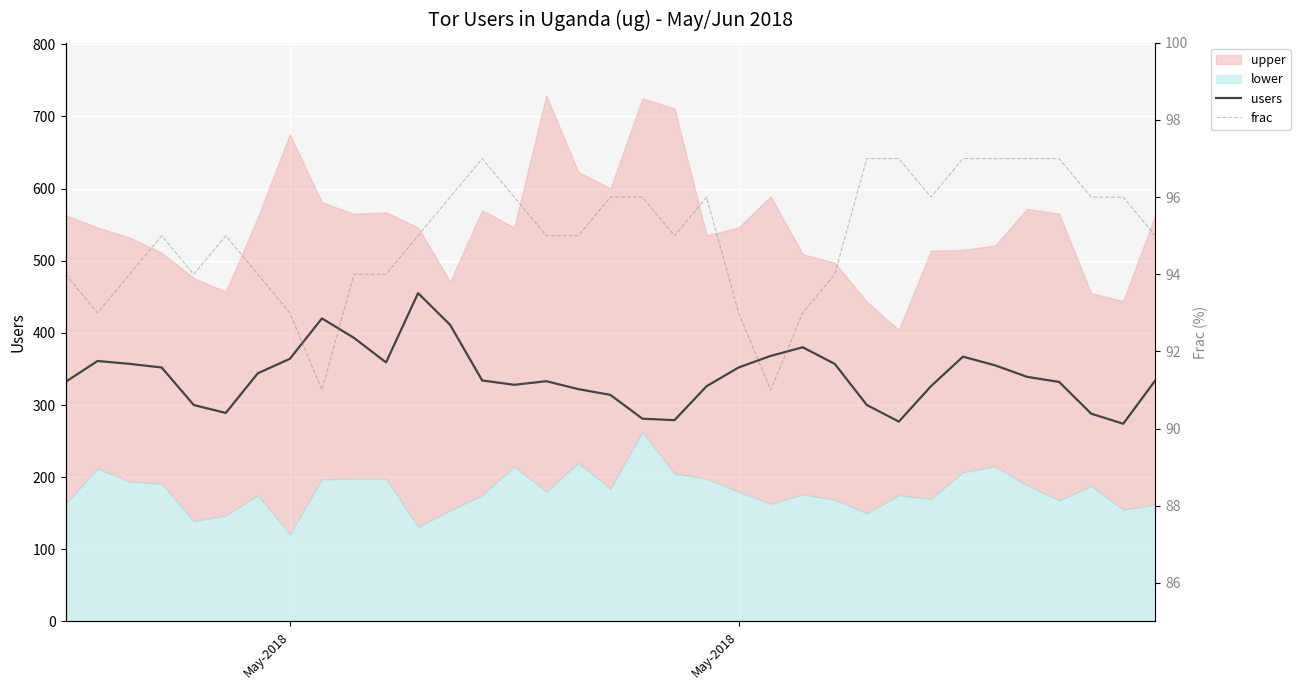

How many categories are shown in the chart?

35